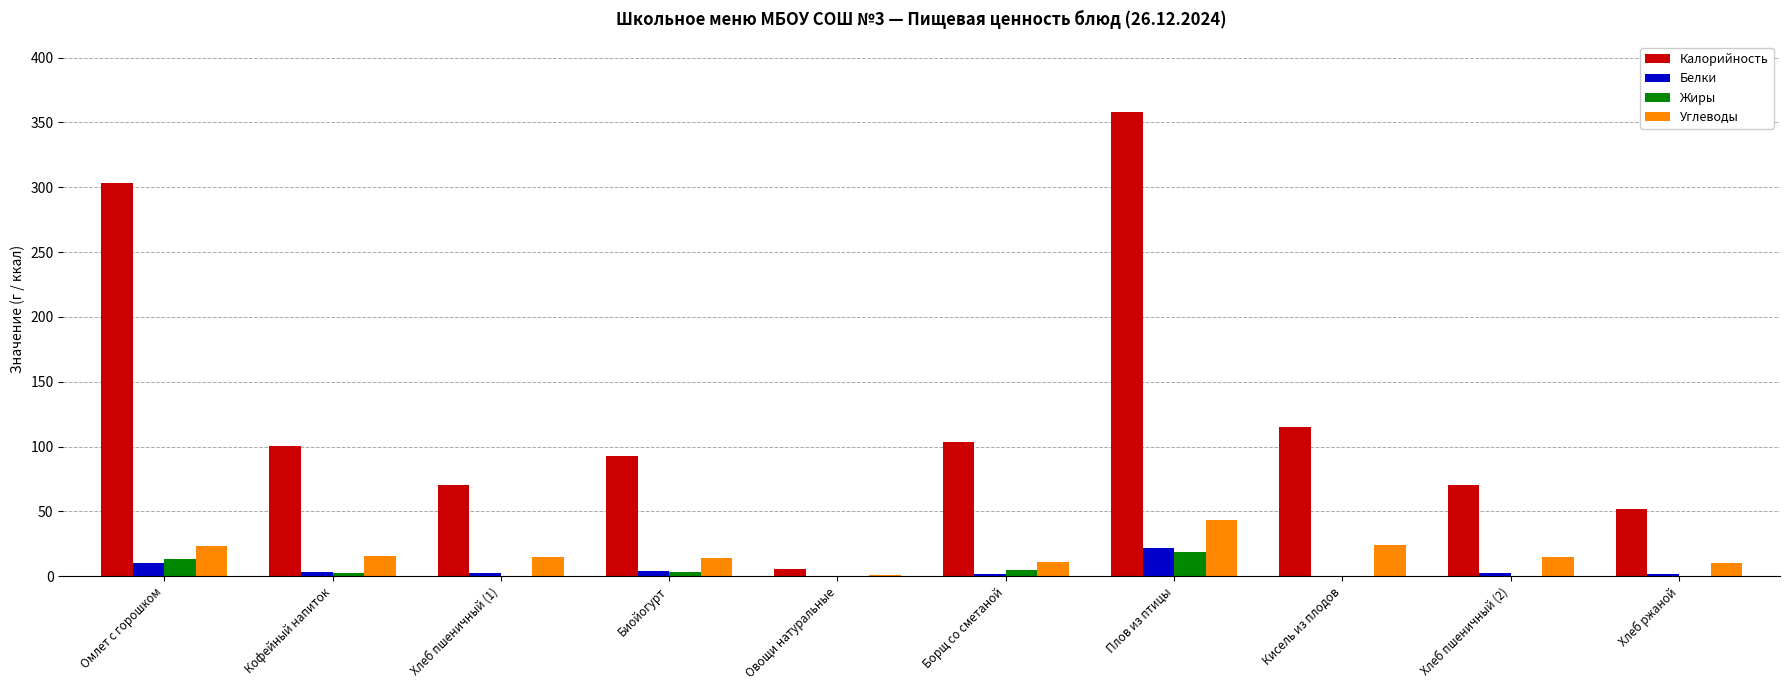

Which series has the widest spread of values?

Калорийность